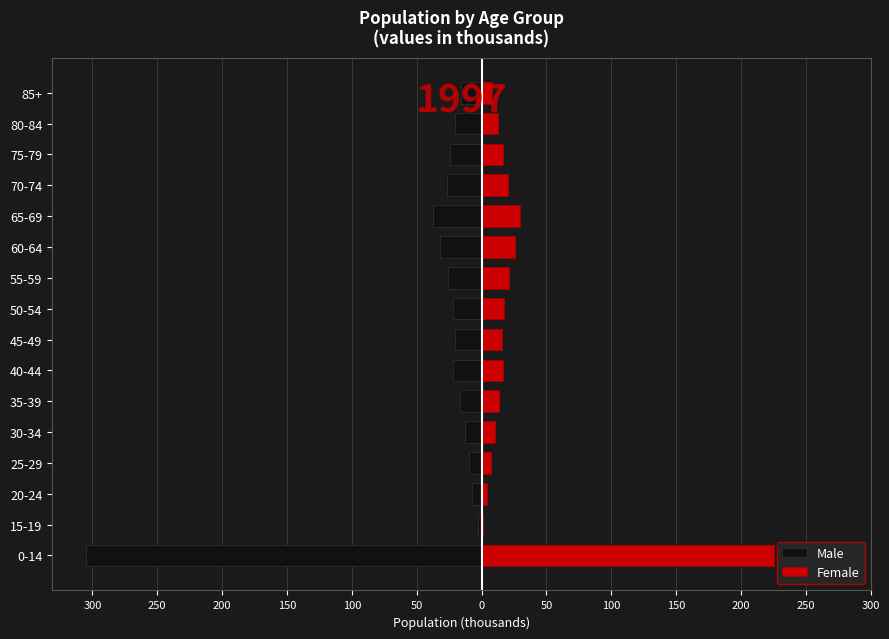

List the series in order of their overall mean, highest first.

Female, Male